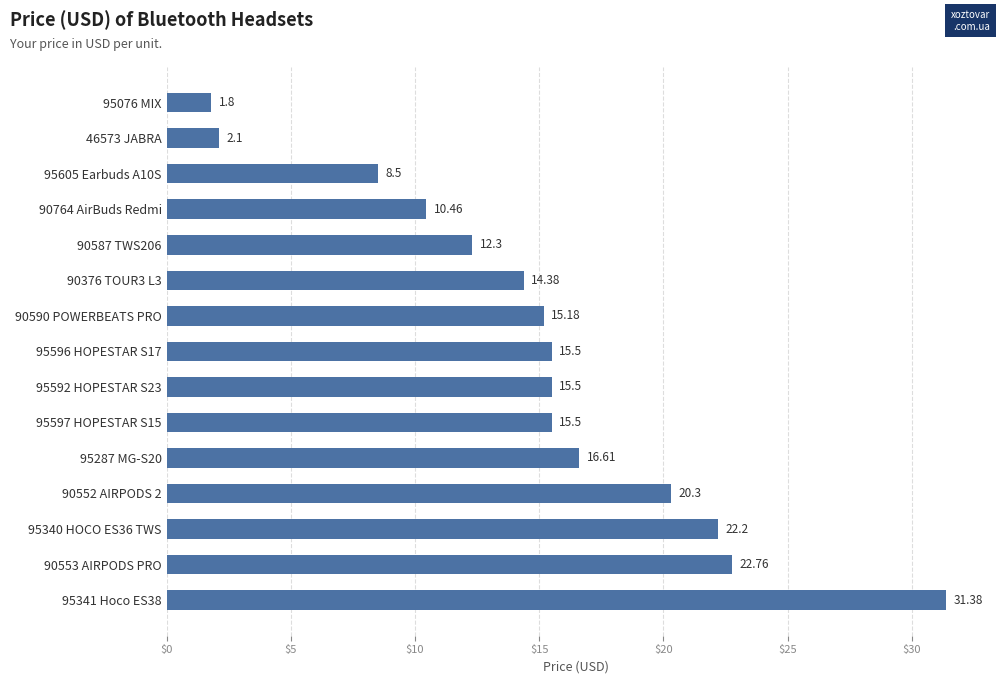

What is the difference between the maximum and minimum values?

29.6